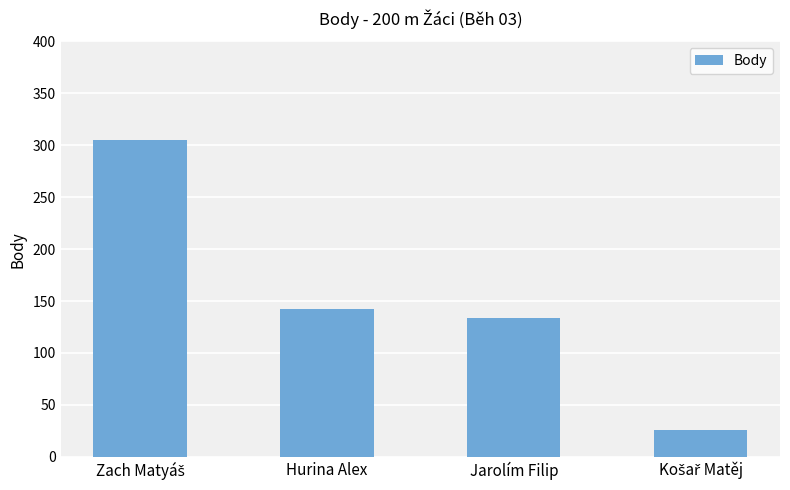

Does the chart contain stacked bars?

No